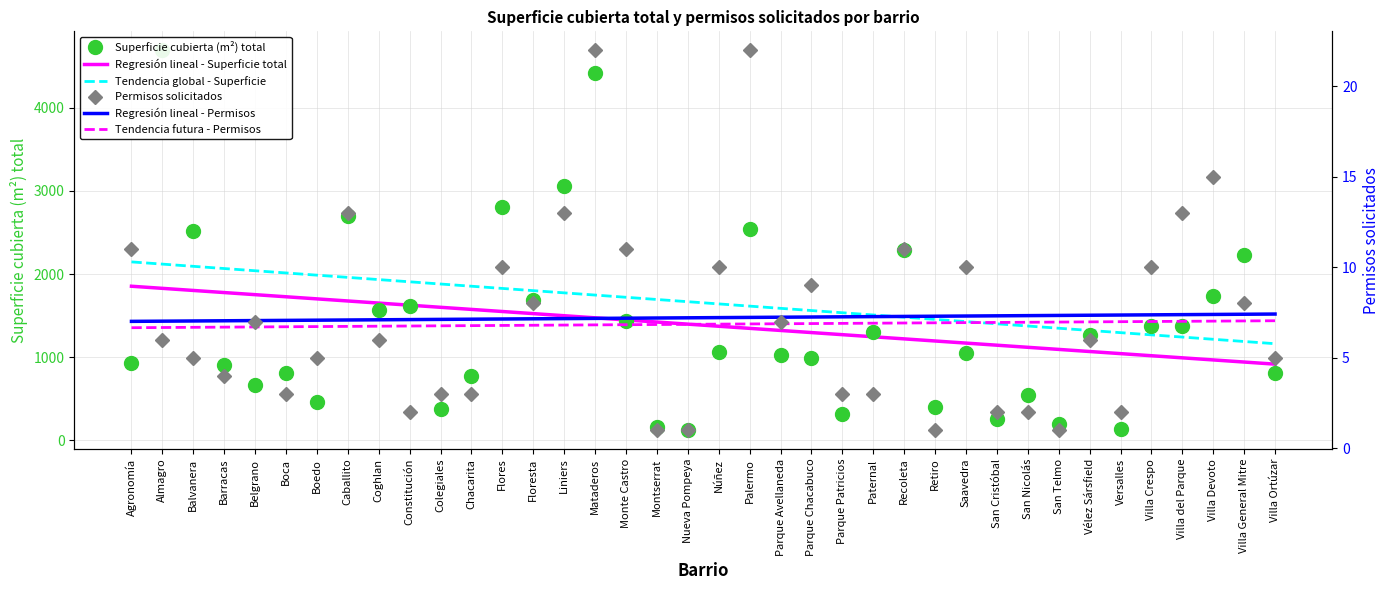

Reading left to right, extract all data points from this chart.

Superficie cubierta (m²) total: Agronomía=936	Almagro=4691	Balvanera=2514	Barracas=901	Belgrano=669	Boca=815	Boedo=467	Caballito=2693	Coghlan=1571	Constitución=1612	Colegiales=374	Chacarita=775	Flores=2808	Floresta=1690	Liniers=3054	Mataderos=4420	Monte Castro=1436	Montserrat=161	Nueva Pompeya=125	Núñez=1060	Palermo=2545	Parque Avellaneda=1022	Parque Chacabuco=995	Parque Patricios=323	Paternal=1300	Recoleta=2289	Retiro=404	Saavedra=1046	San Cristóbal=257	San Nicolás=540	San Telmo=202	Vélez Sársfield=1268	Versalles=137	Villa Crespo=1372	Villa del Parque=1381	Villa Devoto=1740	Villa General Mitre=2233	Villa Ortúzar=816
Permisos solicitados: Agronomía=11	Almagro=6	Balvanera=5	Barracas=4	Belgrano=7	Boca=3	Boedo=5	Caballito=13	Coghlan=6	Constitución=2	Colegiales=3	Chacarita=3	Flores=10	Floresta=8	Liniers=13	Mataderos=22	Monte Castro=11	Montserrat=1	Nueva Pompeya=1	Núñez=10	Palermo=22	Parque Avellaneda=7	Parque Chacabuco=9	Parque Patricios=3	Paternal=3	Recoleta=11	Retiro=1	Saavedra=10	San Cristóbal=2	San Nicolás=2	San Telmo=1	Vélez Sársfield=6	Versalles=2	Villa Crespo=10	Villa del Parque=13	Villa Devoto=15	Villa General Mitre=8	Villa Ortúzar=5